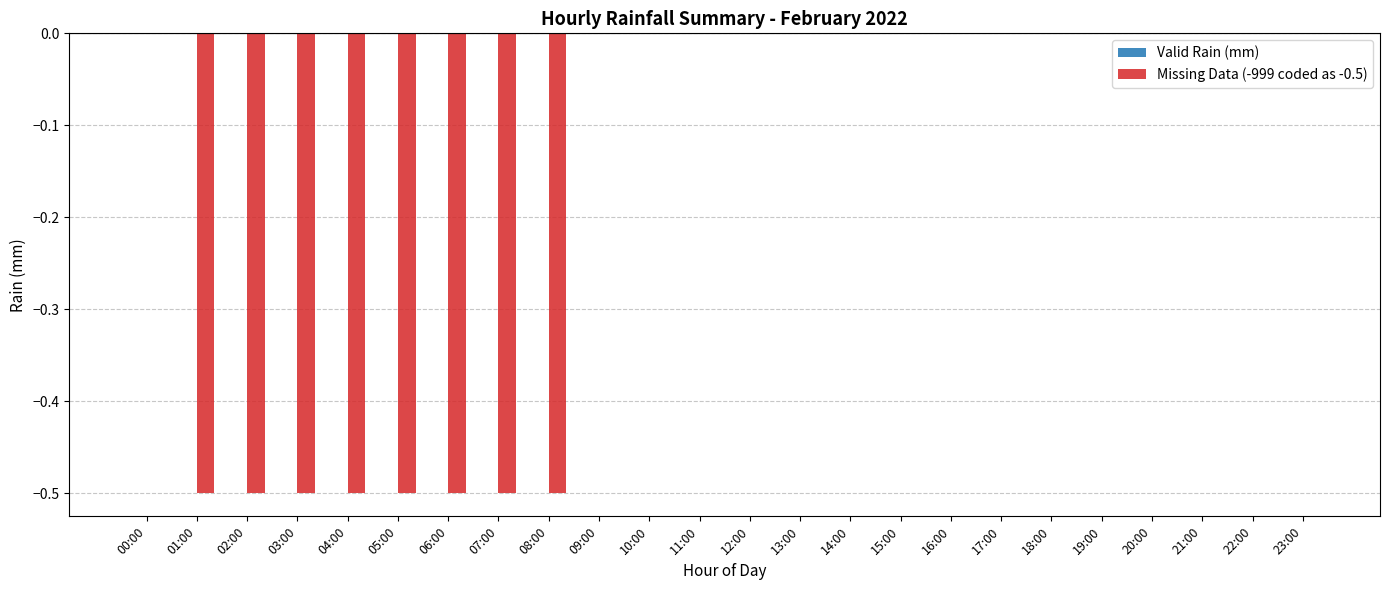

How many series are shown in this chart?

1